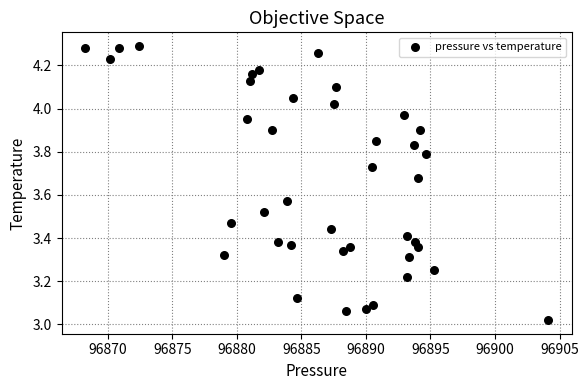

What is the range of Y values (max minus min)?

1.3